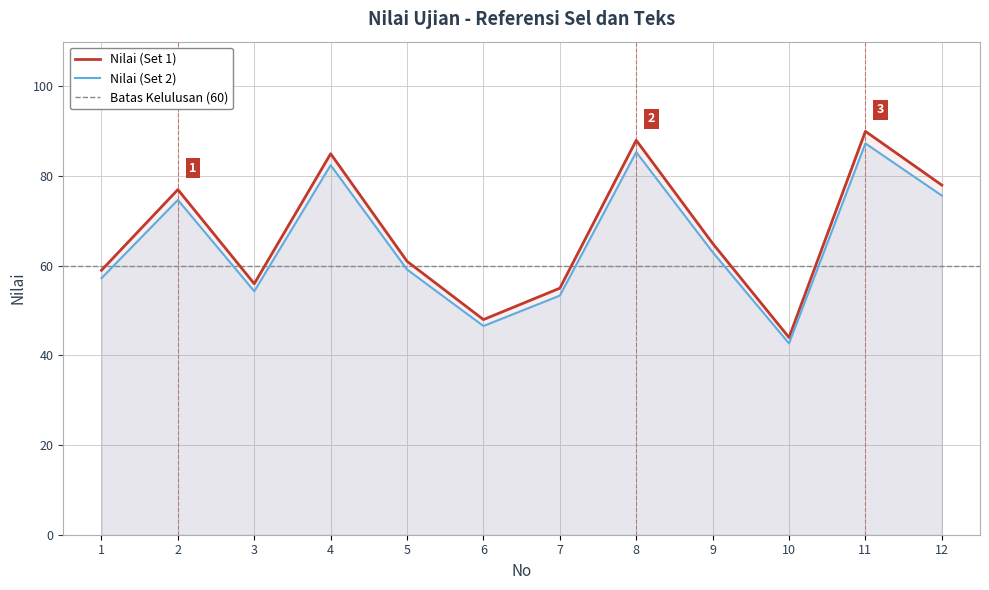

How many data points does each series have?

12